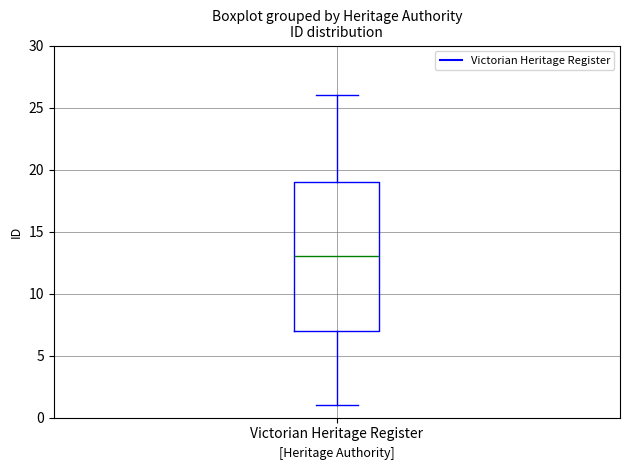

Transcribe this box plot: give where the median line is, the range the box spans, and where the two whiskers end, as read against the y-axis. The values are not printed on the chart, so give them approximately, as read against the axis.

median 13, box 7 to 19, whiskers 1 to 26